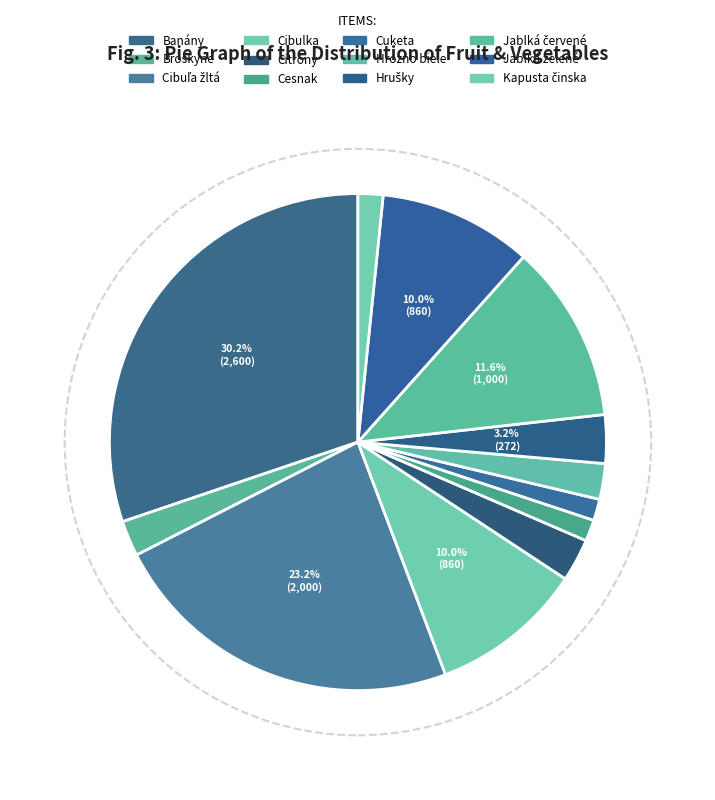

Does Cibulka account for over 50% of the chart?

No